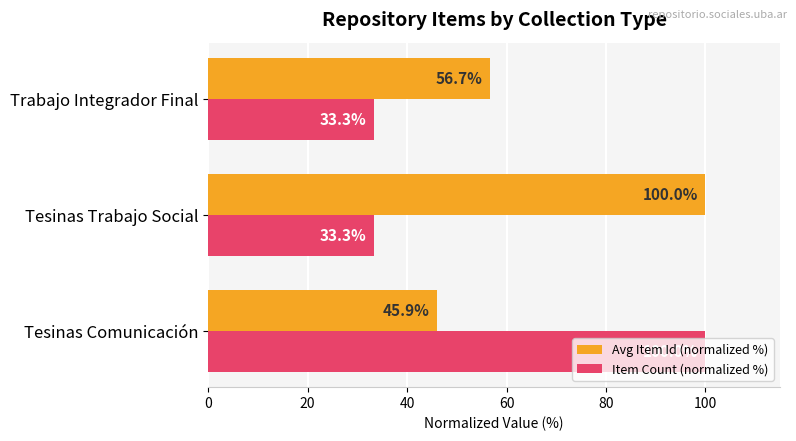

Rank the series by their average value, from lowest to highest.

Item Count (normalized %), Avg Item Id (normalized %)